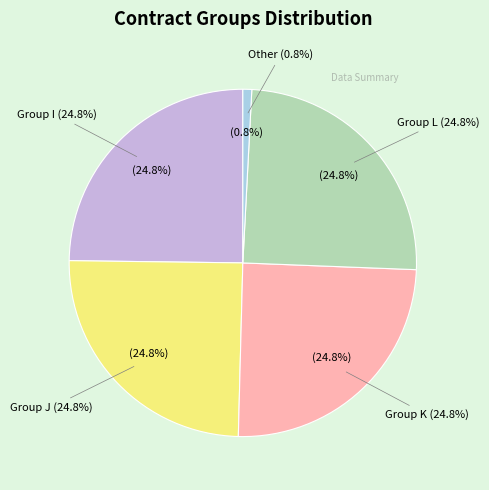

Count the number of slices in the pie.

5